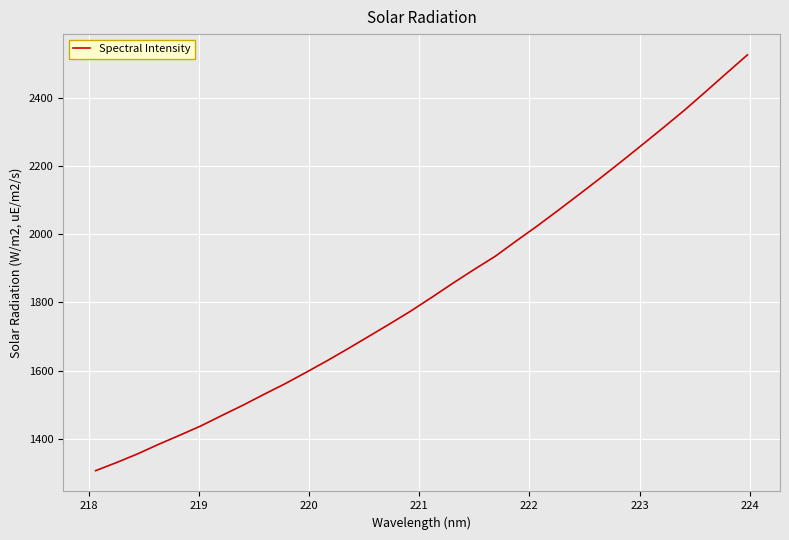

What is the difference between the maximum and minimum values?

1218.9